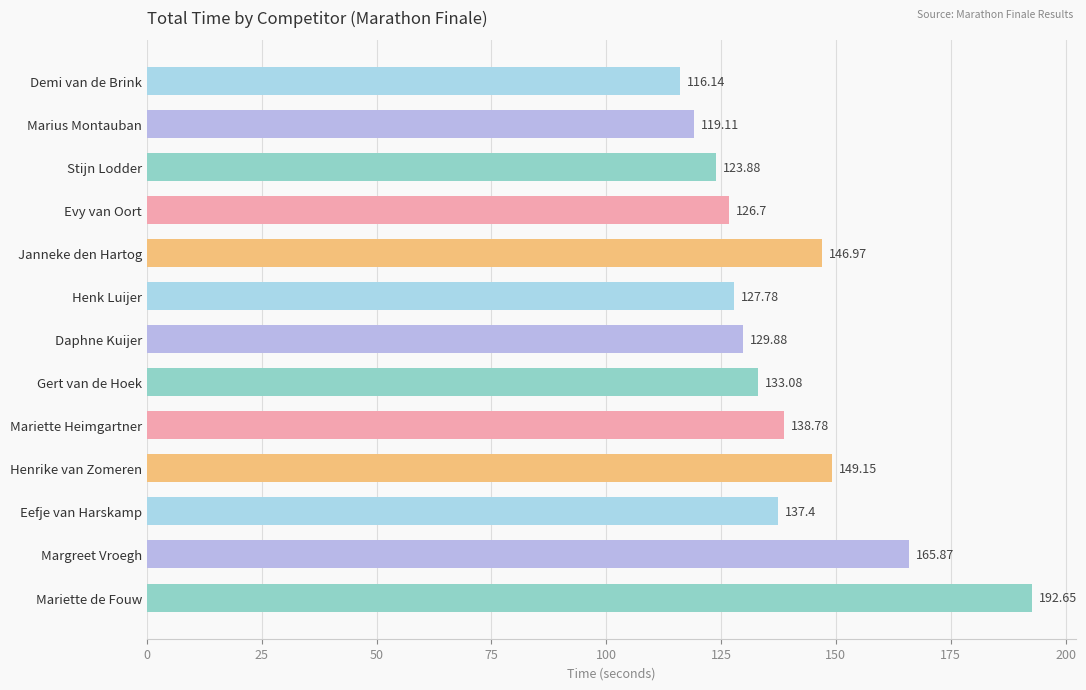

What is the label of the 13th bar from the top?

Mariette de Fouw